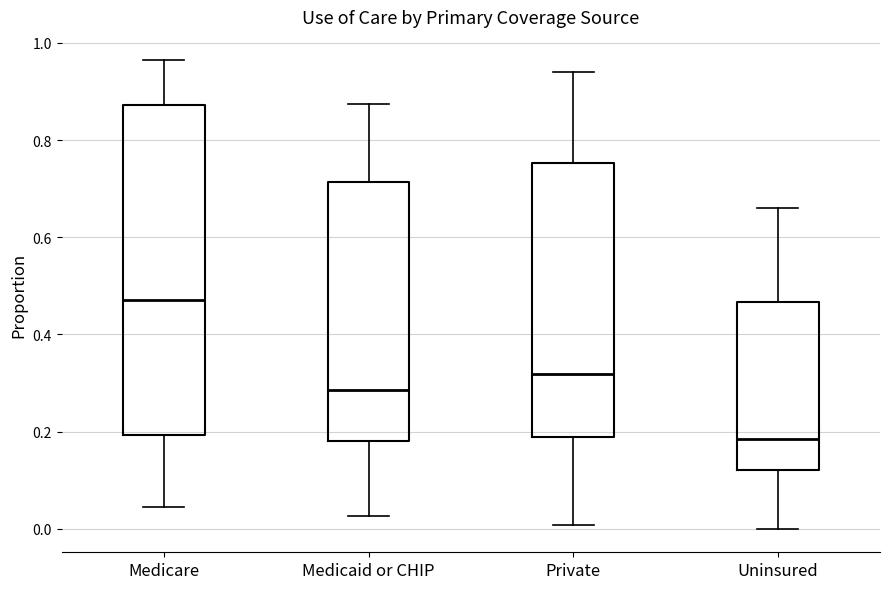

Reading left to right, transcribe this box plot: for each box, give where its median line is, the range the box spans, and where its two whiskers end, as read against the y-axis. The values are not printed on the chart, so give them approximately, as read against the axis.

Medicare: median 0.48, box 0.20 to 0.88, whiskers 0.04 to 0.96
Medicaid or CHIP: median 0.28, box 0.18 to 0.72, whiskers 0.02 to 0.88
Private: median 0.32, box 0.18 to 0.76, whiskers 0.00 to 0.94
Uninsured: median 0.18, box 0.12 to 0.46, whiskers 0.00 to 0.66